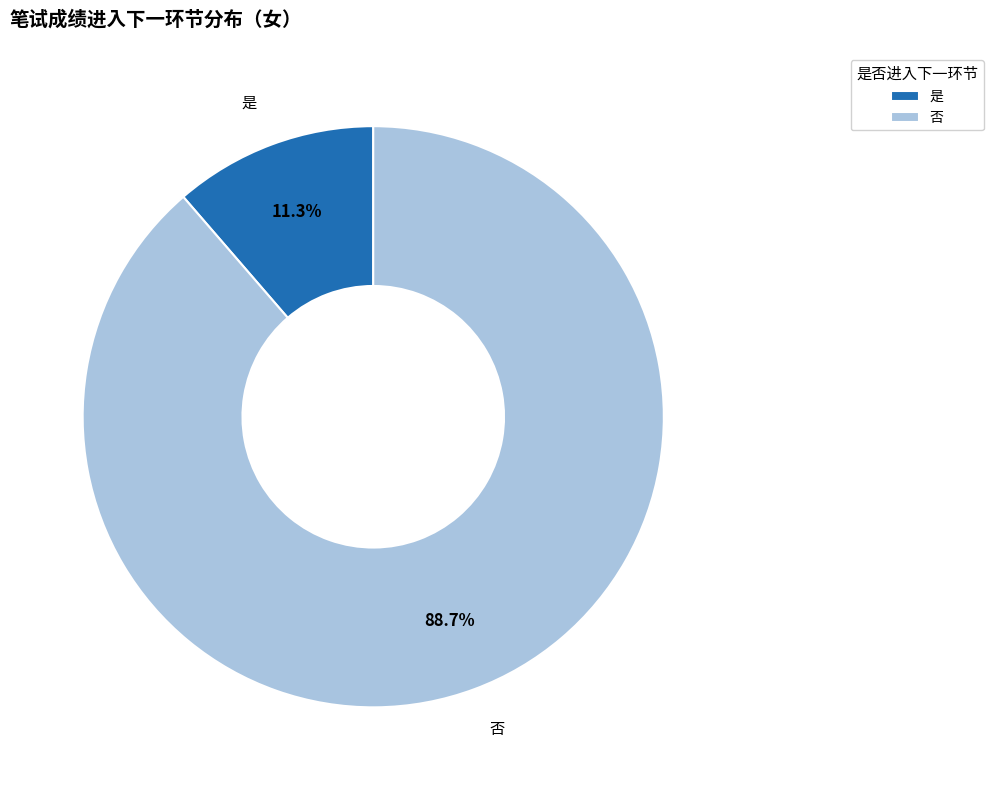

What is the ratio of the value at 否 to the value at 是?

7.8